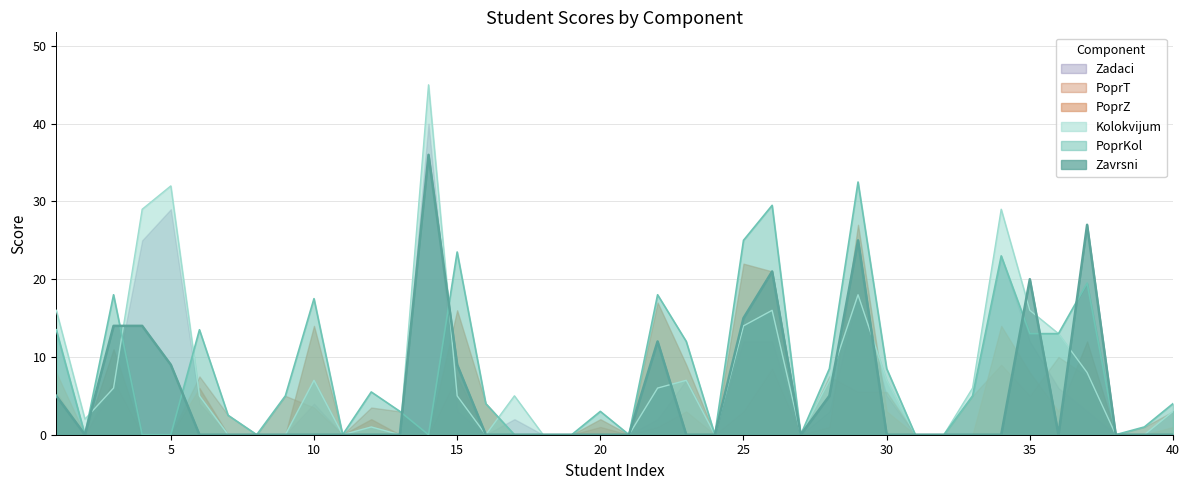

How many times do PoprKol and Zavrsni cross each other?

7